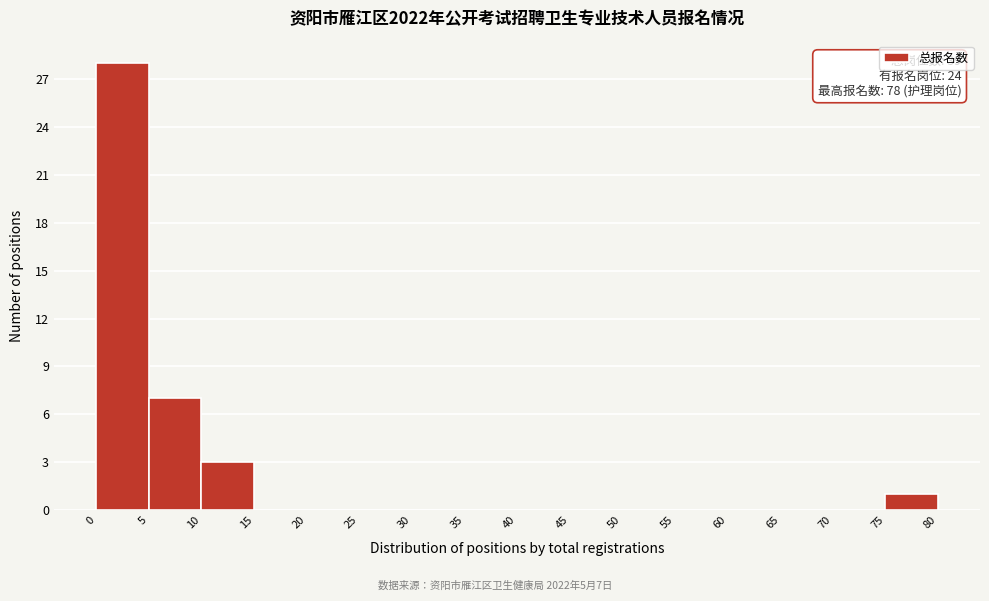

Which range on the x-axis has the tallest bar?

0 to 5